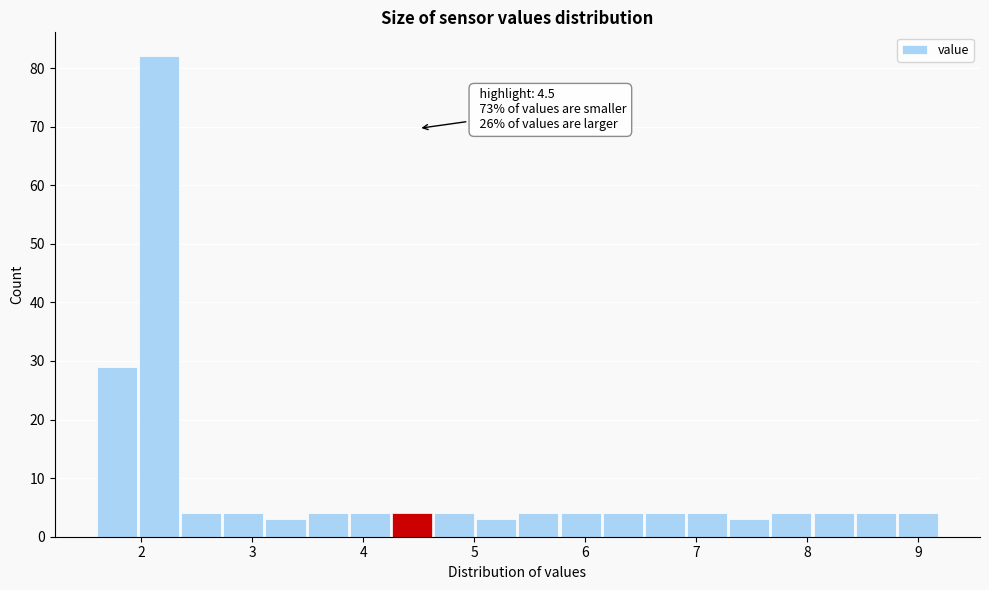

Around what value on the x-axis is the tallest bar? Give the approximate position of its centre, as read against the axis.

2.2